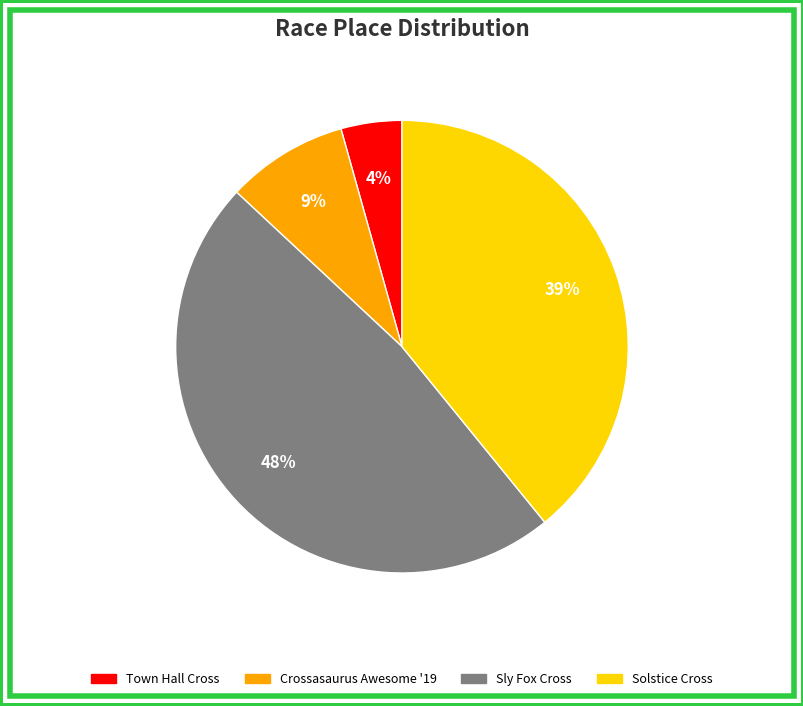

Does any single category account for the majority?

No